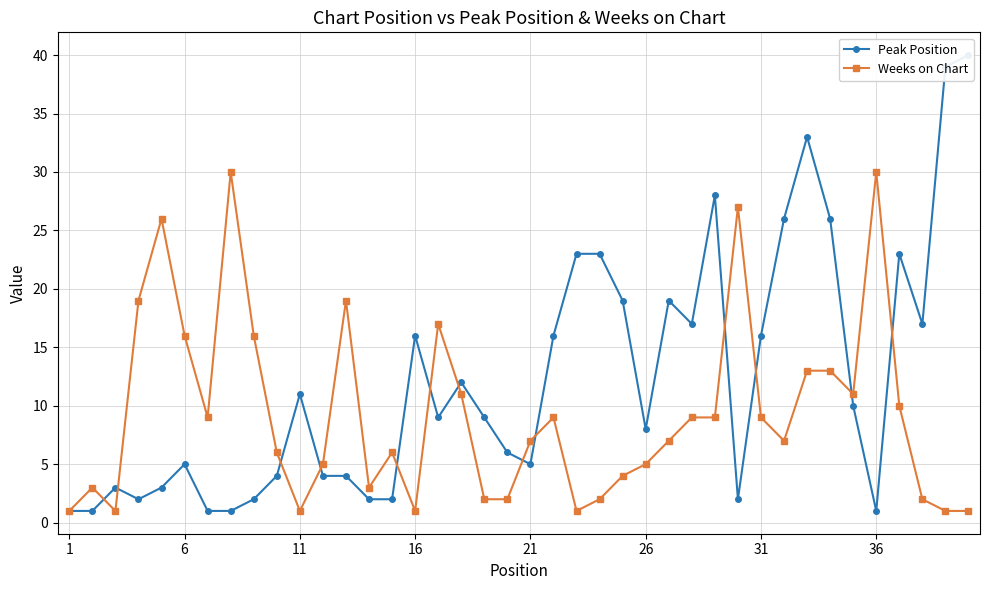

True or false: Weeks on Chart has more than 0 interior local peaks.

True